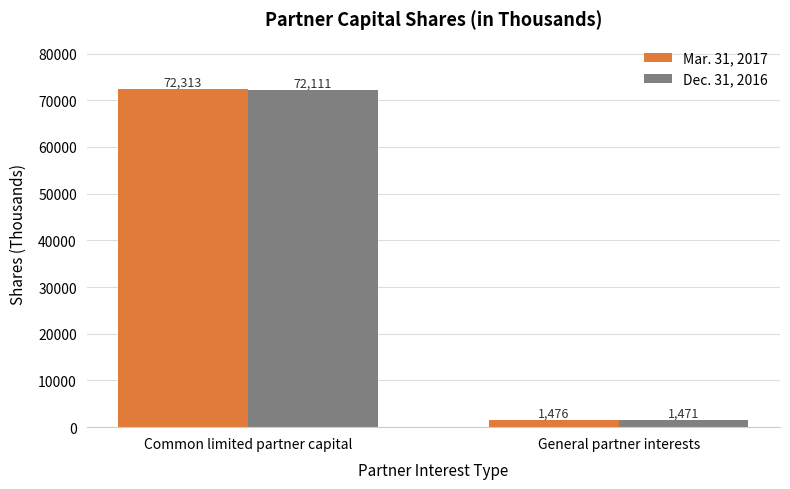

Count the Mar. 31, 2017 values in the range 1476 to 72313.

2